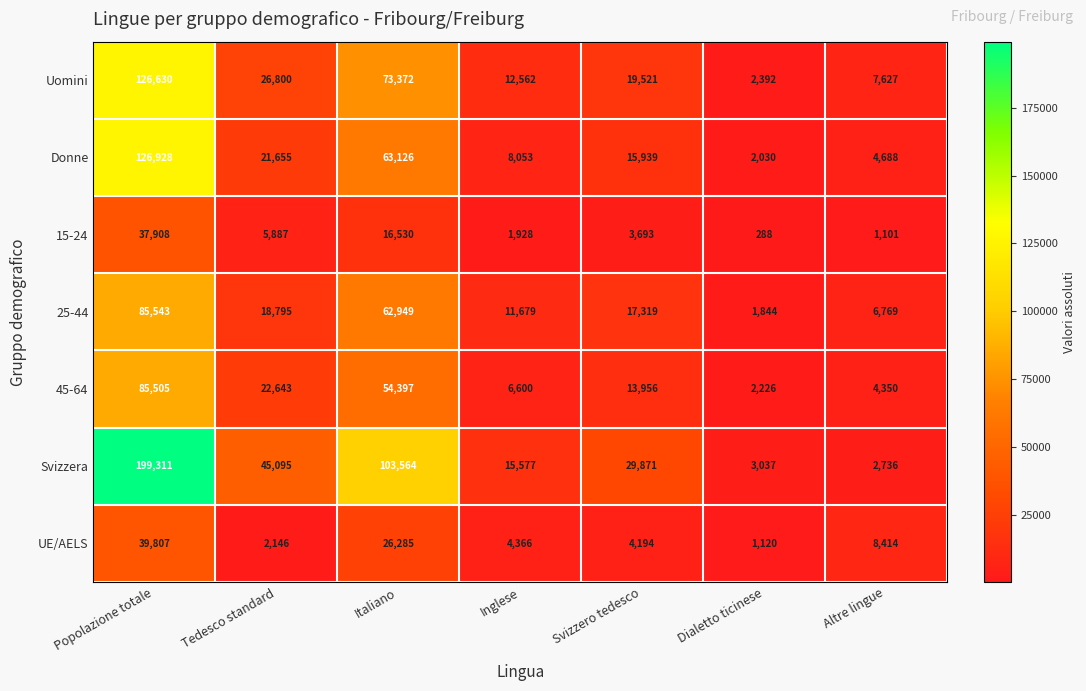

At which category is the sum across all series the highest?

Popolazione totale